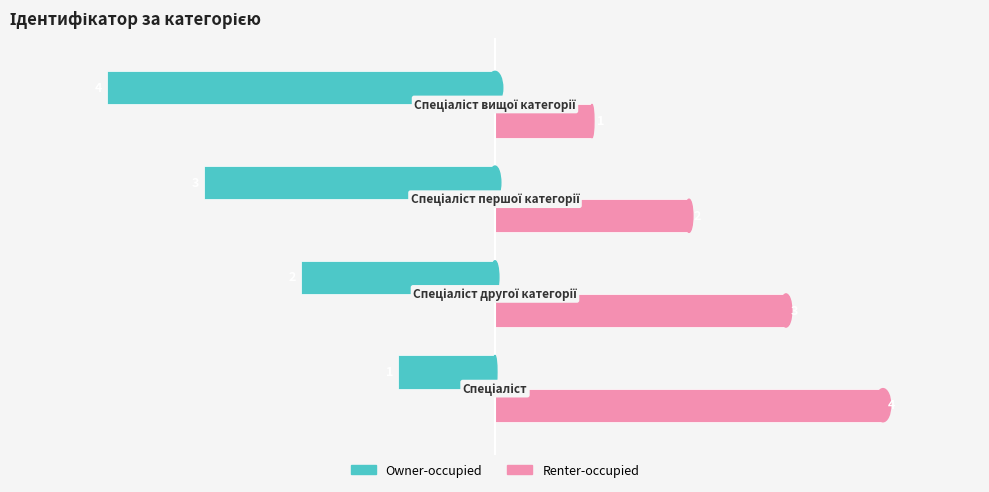

List the series in order of their overall mean, highest first.

Renter-occupied, Owner-occupied